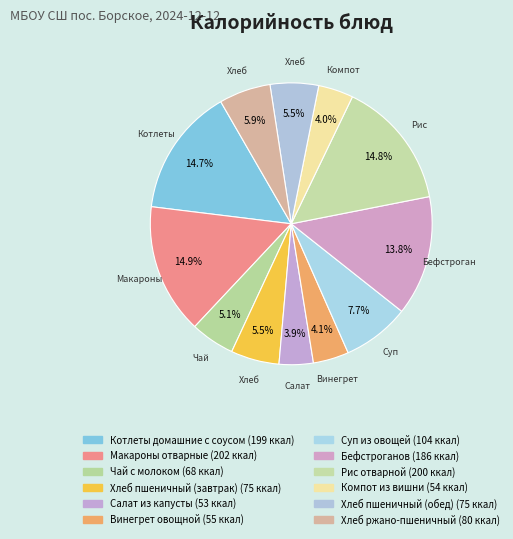

To the nearest percent, what is the difference between the Суп из овощей and Бефстроганов slice percentages?

6%